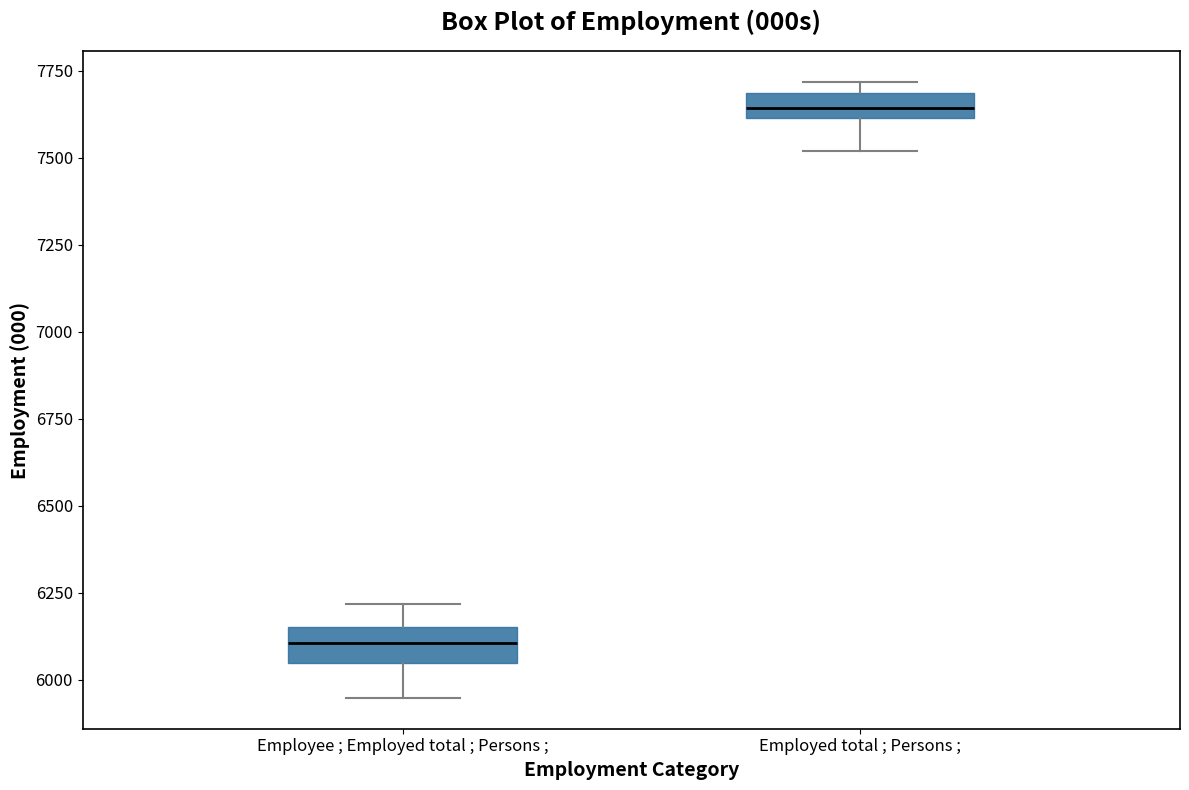

Which box has the lowest median line?

Employee ; Employed total ; Persons ;